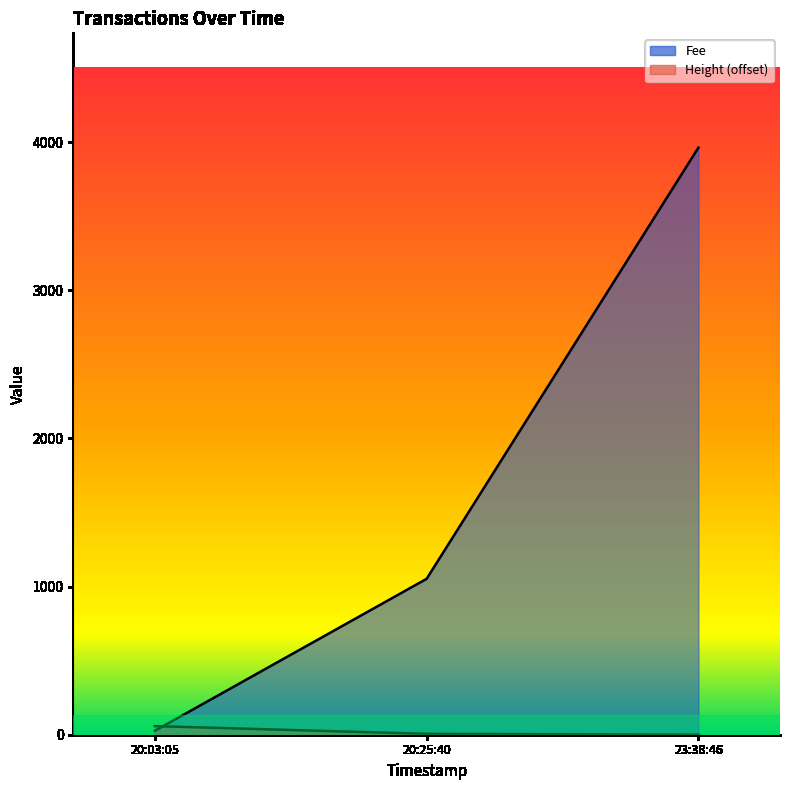

What is the difference between the maximum and second lowest values in the Height series?

52.0